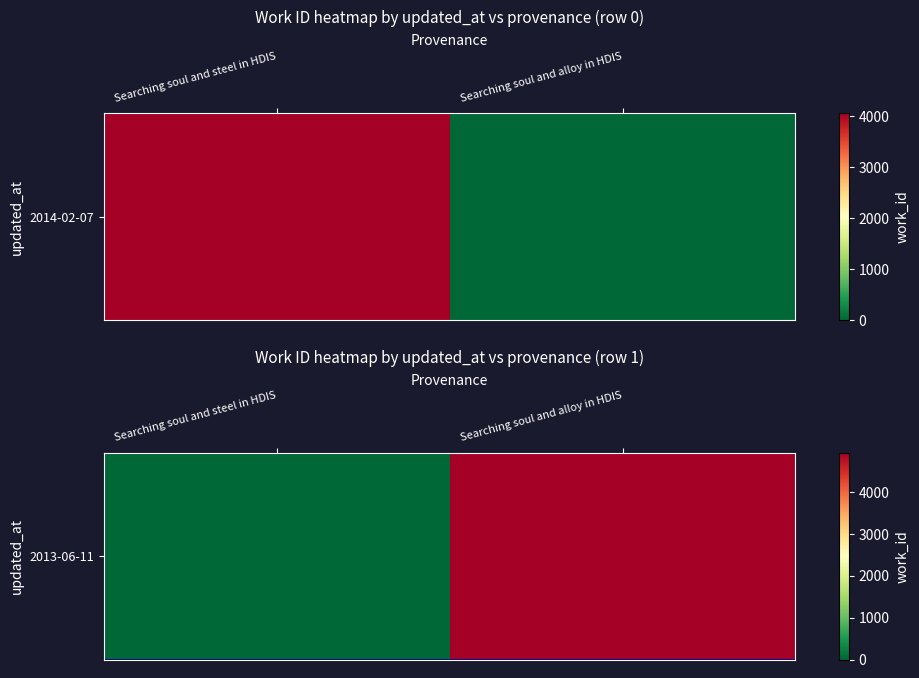

What is the average value?

2466